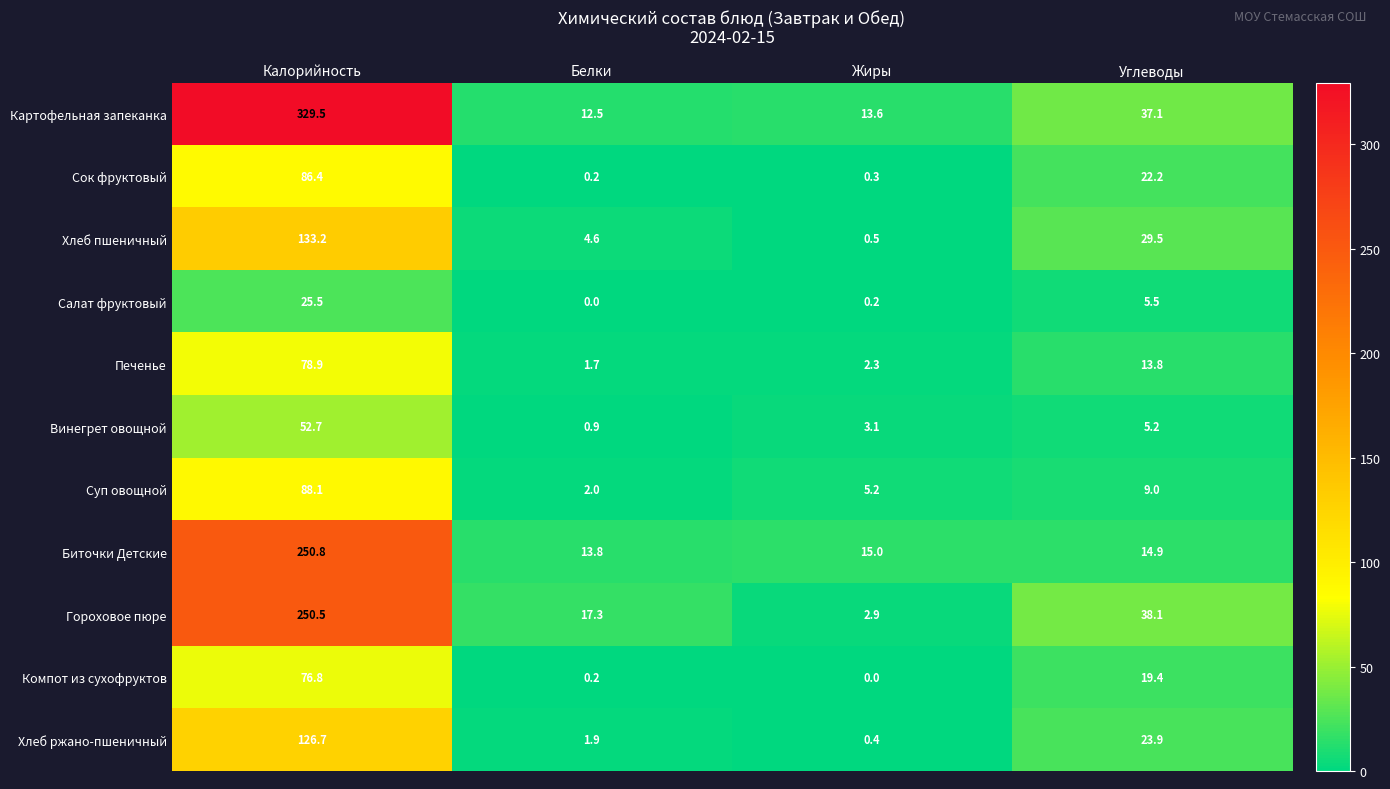

What is the lowest value of the Винегрет овощной series?

0.9